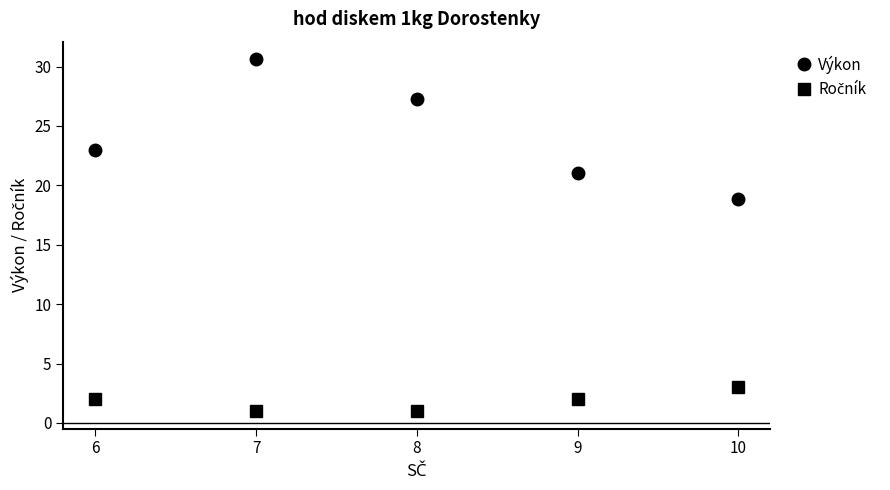

Rank the series at 10 from highest to lowest value.

Výkon, Ročník